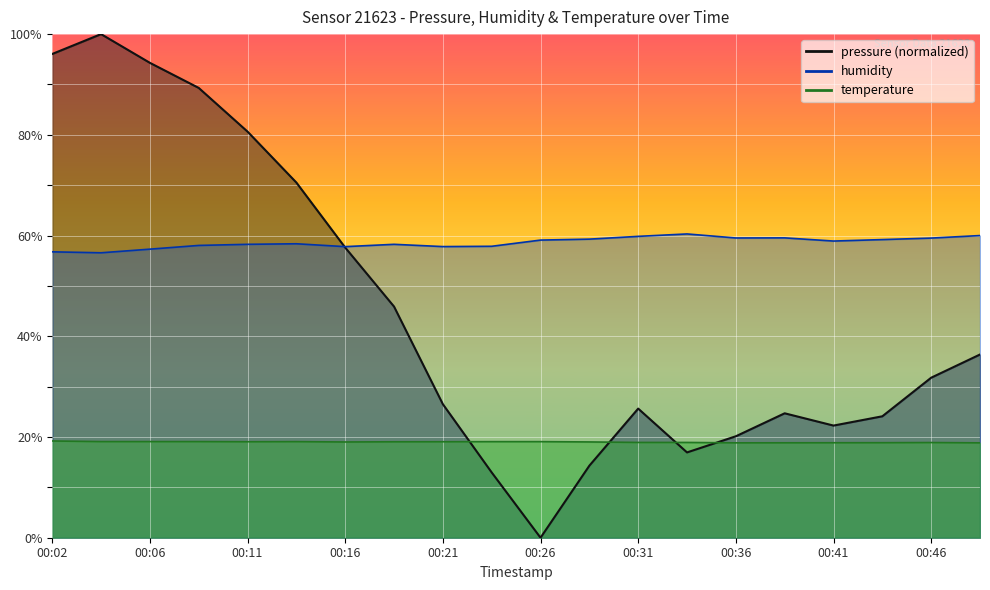

True or false: humidity has more than 0 points higher than both neighbors.

True